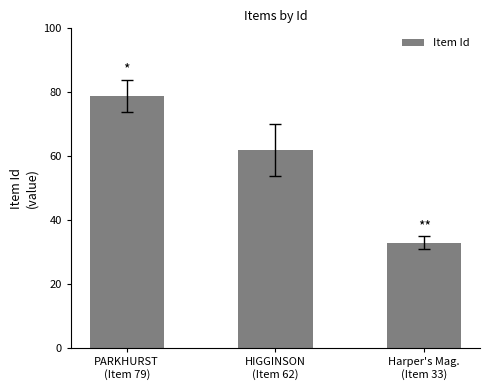

The chart shows a value of 29 at PARKHURST
(Item 79). True or false?

False